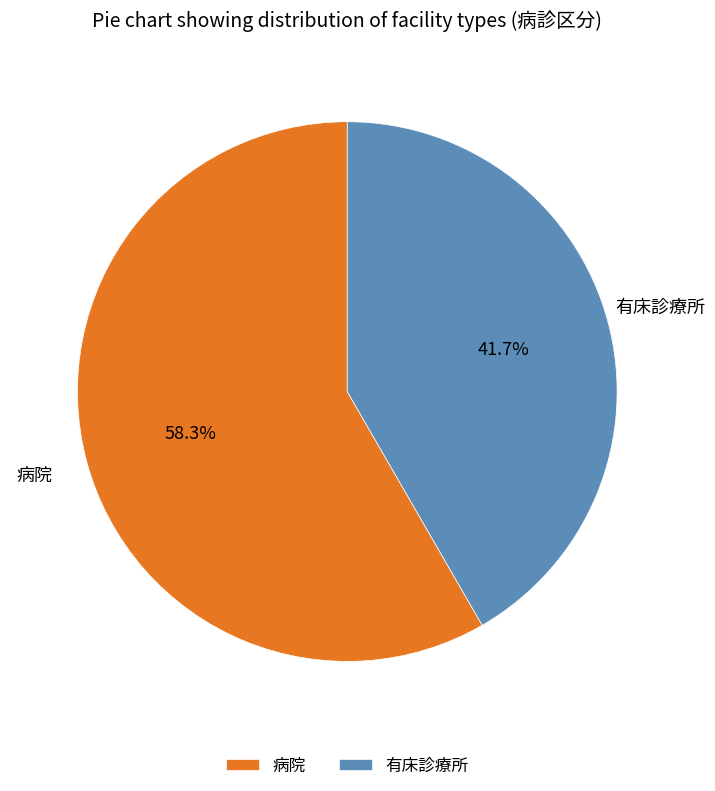

To the nearest percent, what percentage of the pie is 病院?

58%